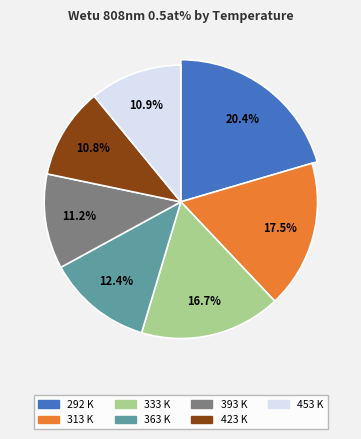

True or false: 363 K accounts for 3% of the total.

False